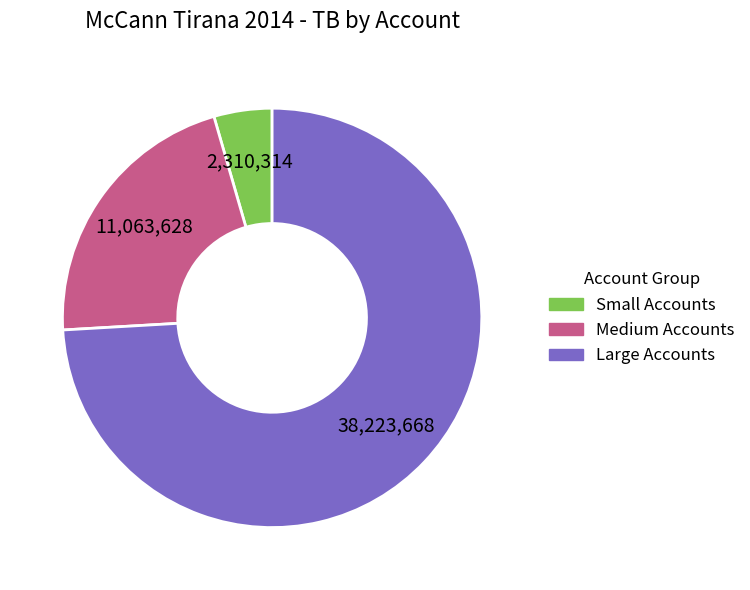

Is there a majority slice in this chart?

Yes